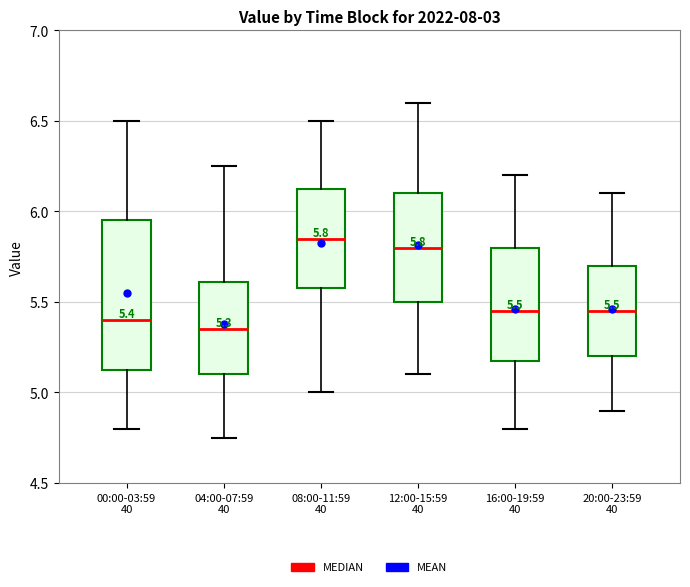

Which box's median line is the lowest?

04:00-07:59 40